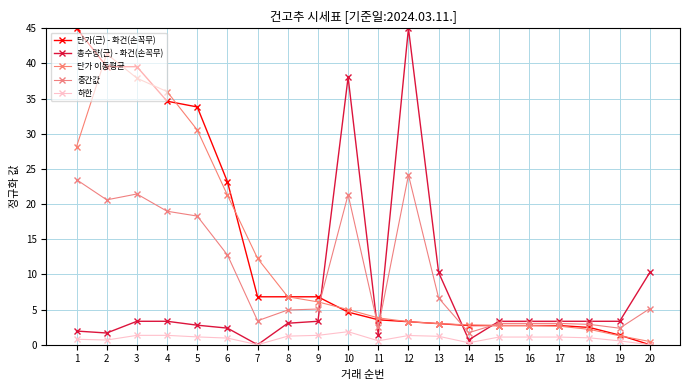

At which label does 총수량(근) - 화건(손꼭무) reach its peak?

12